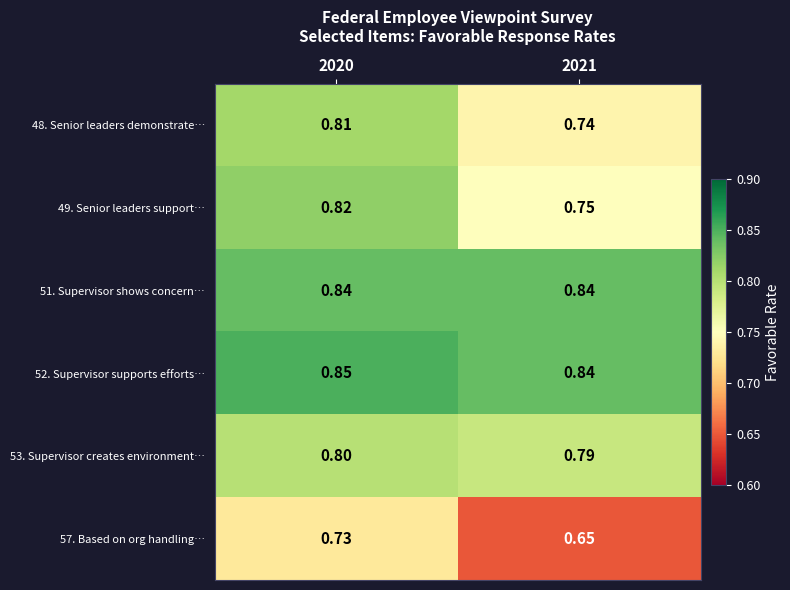

Is the value of 52. Supervisor supports efforts… at 2020 greater than the value of 49. Senior leaders support… at 2020?

Yes